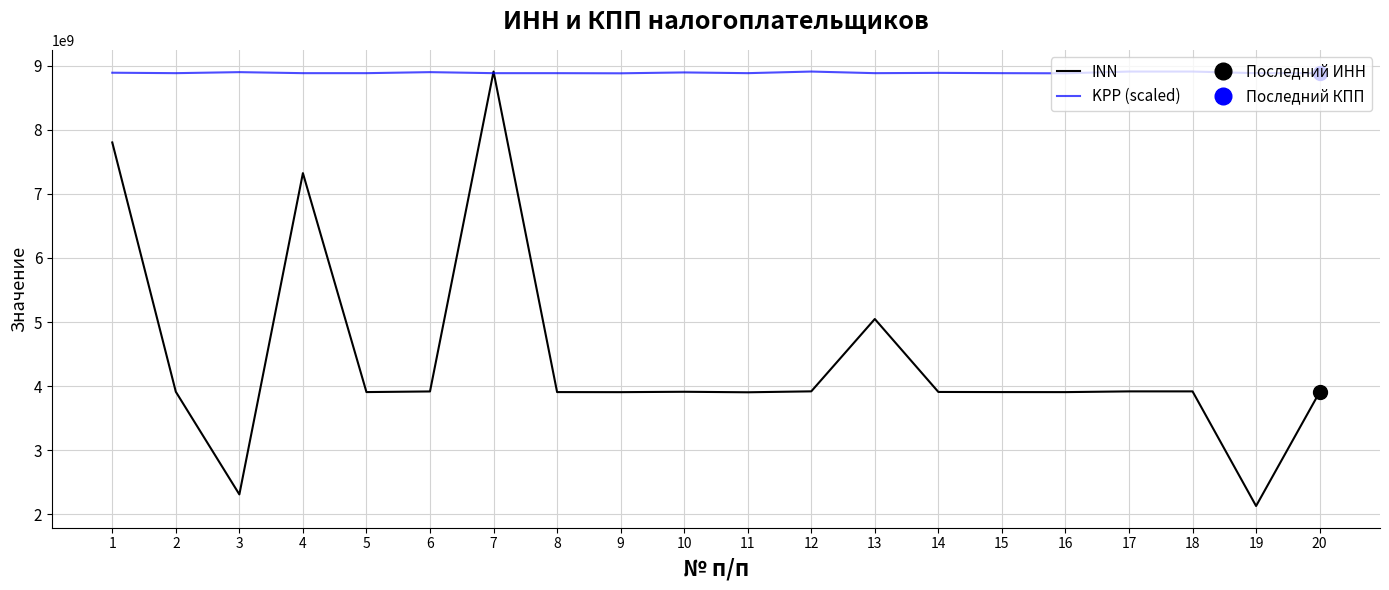

What is the difference between the INN values at 15 and 20?

31023.0